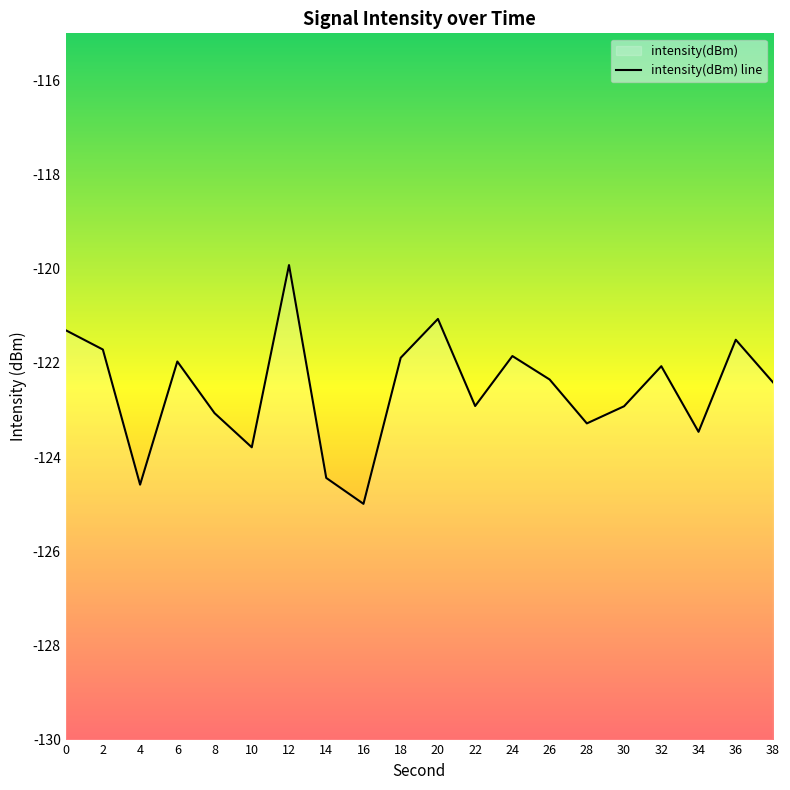

List the labels in order of value, largest first.

12, 20, 0, 36, 2, 24, 18, 6, 32, 26, 38, 22, 30, 8, 28, 34, 10, 14, 4, 16